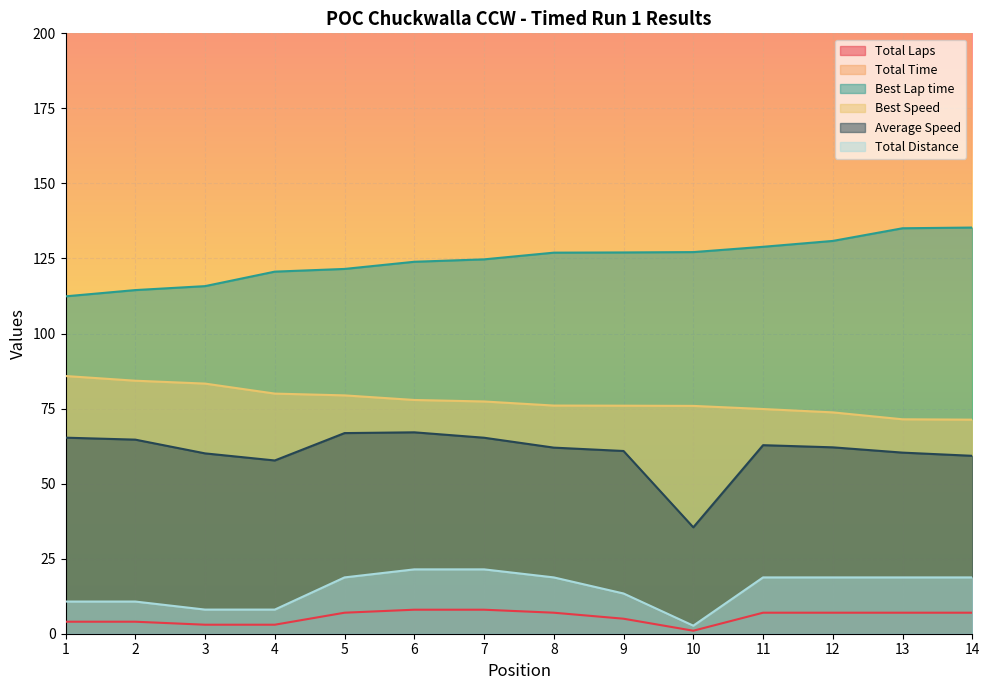

How many interior local peaks does the Average Speed series have?

2